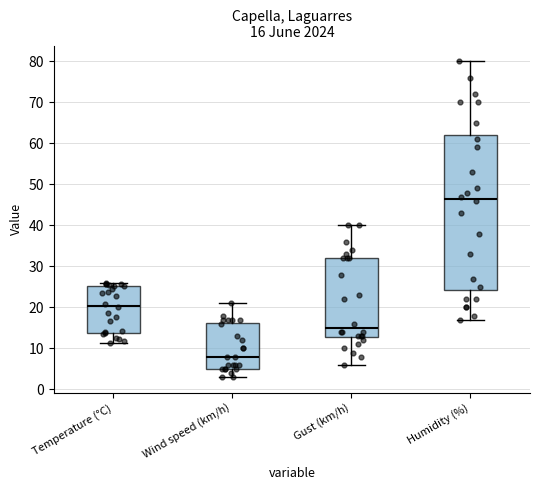

Comparing the boxes themselves (not the whiskers), which one is the tallest?

Humidity (%)